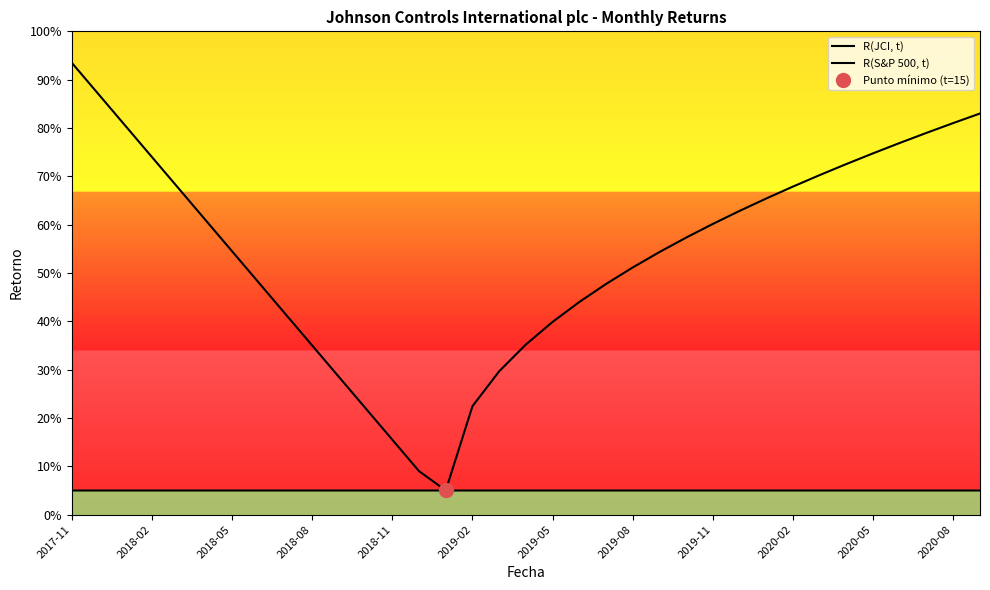

List the series in order of their peak value, highest first.

R(JCI, t), R(S&P 500, t)